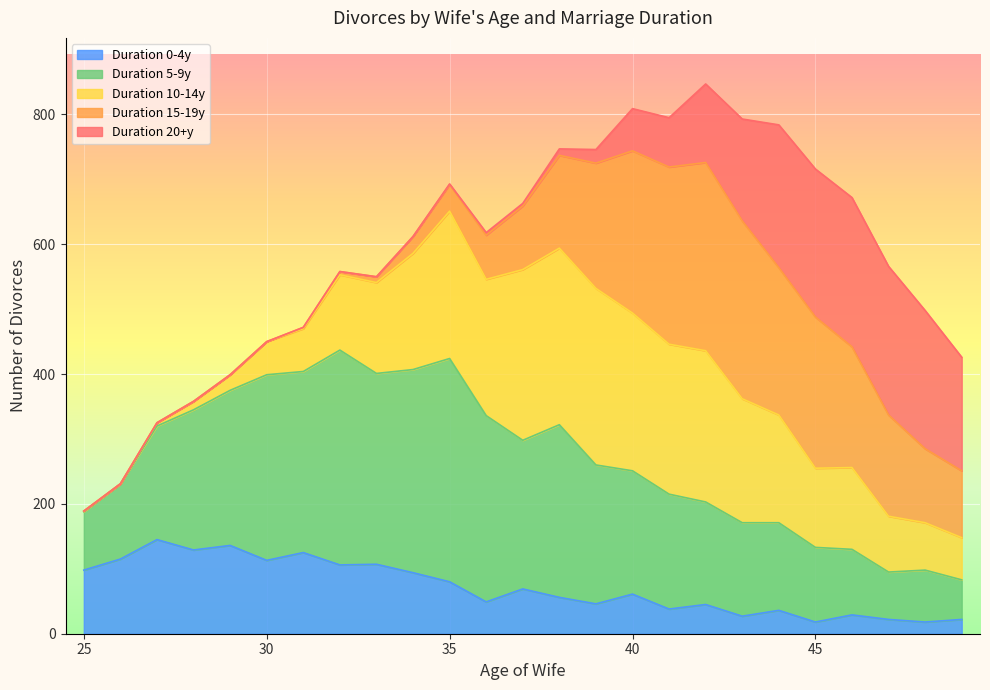

Is it true that Duration 0-4y equals 61 at 40?

True